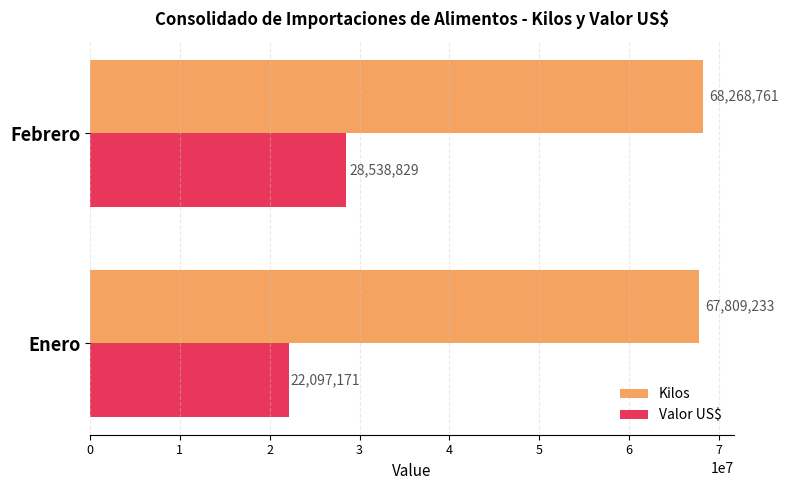

What value does the Valor US$ series have at Enero?

22097170.5